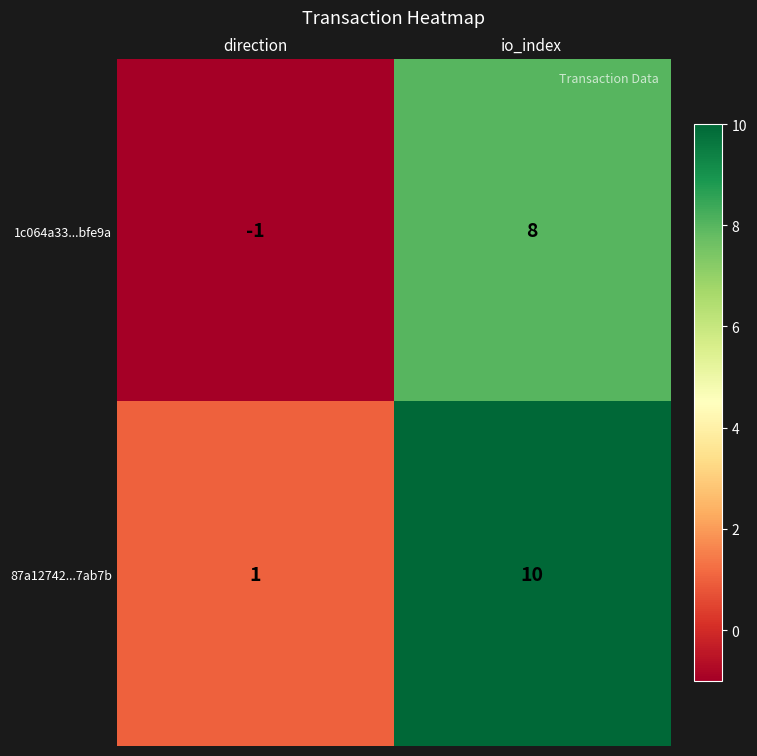

What is the sum of the 87a12742...7ab7b values at direction and io_index?

11